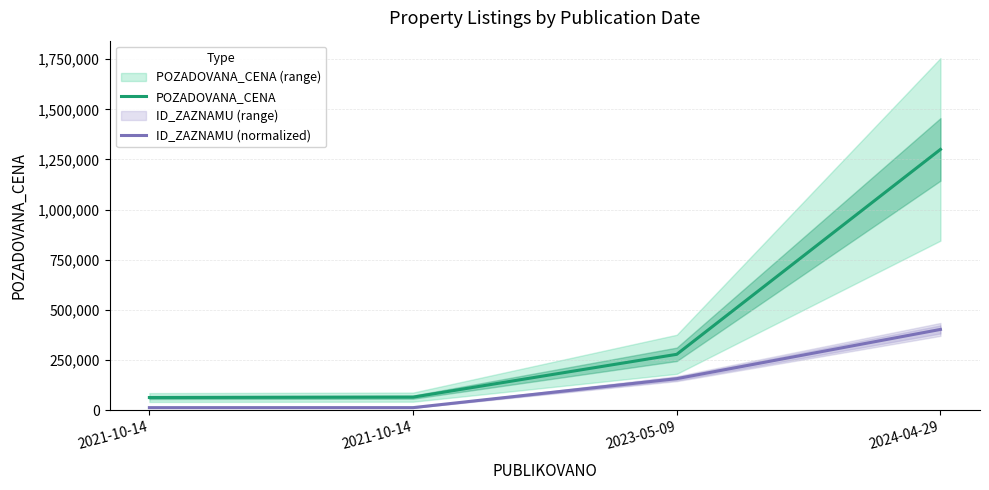

Is the value of ID_ZAZNAMU (normalized) at 2021-10-14 greater than the value of POZADOVANA_CENA at 2023-05-09?

No